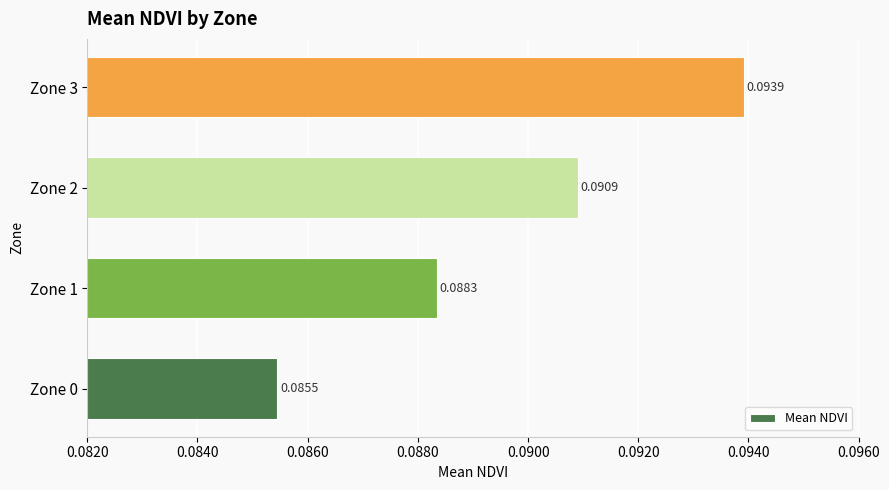

Which has a higher value, Zone 2 or Zone 0?

Zone 2